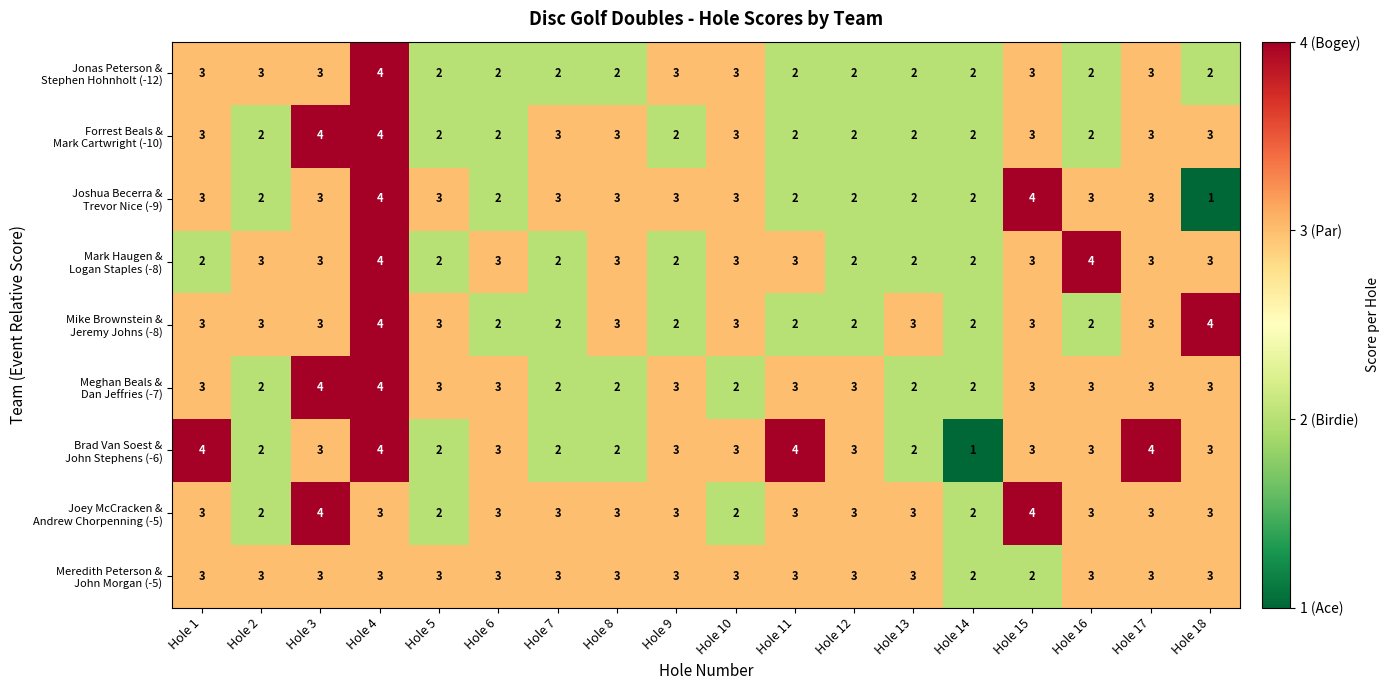

At how many categories does at least one series exceed 1?

18